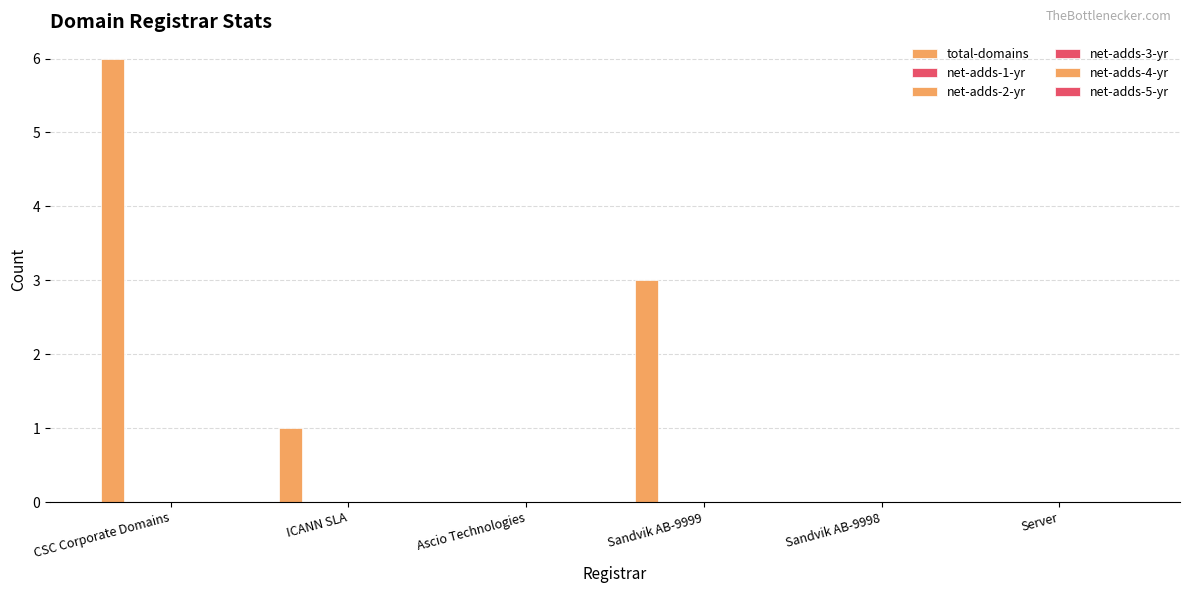

Are the bars horizontal?

No